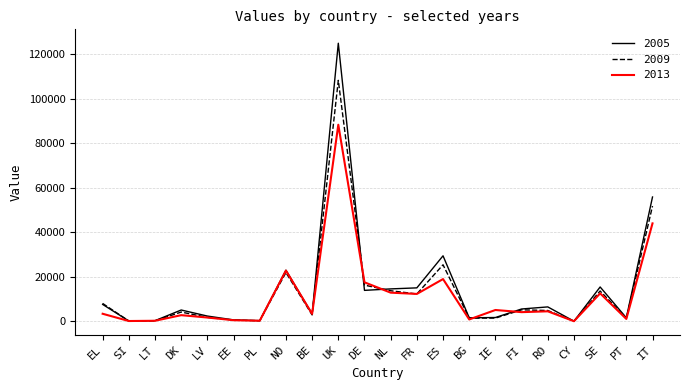

Which series changed the most between ES and PT?

2005